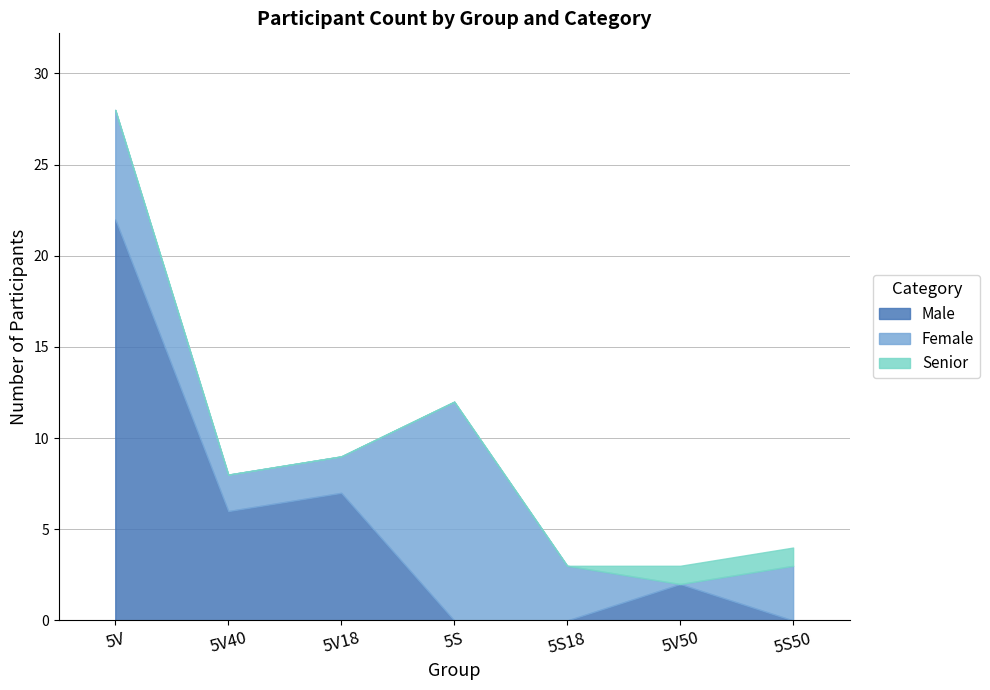

Where is Male nearest to the value 11?

5V18